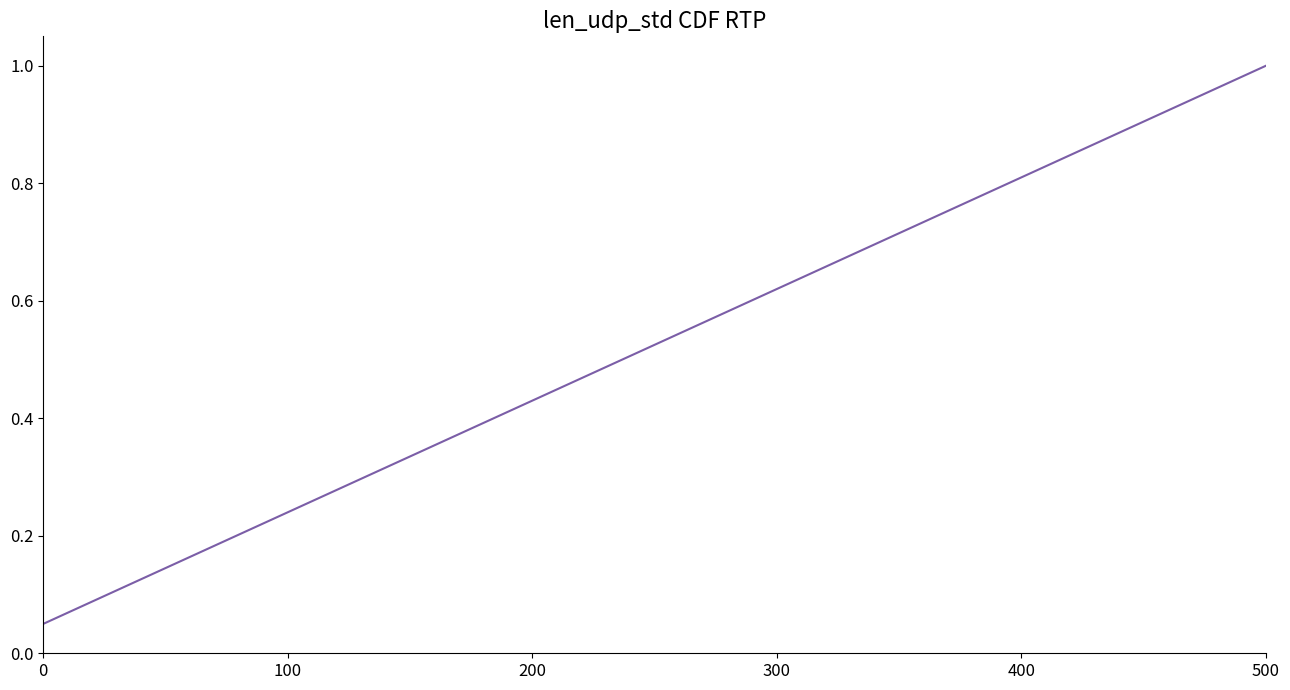

What is the maximum value shown in the chart?

1.0